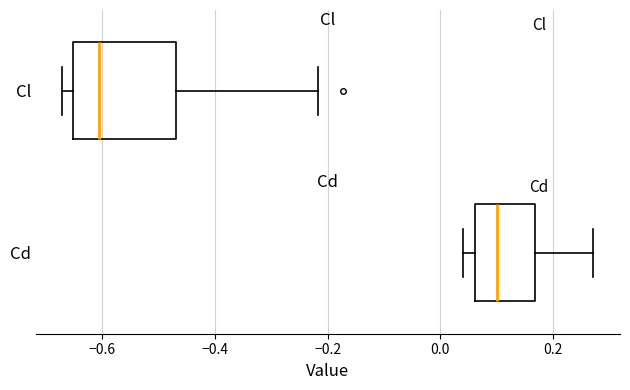

Comparing the boxes themselves (not the whiskers), which one is the widest?

Cl